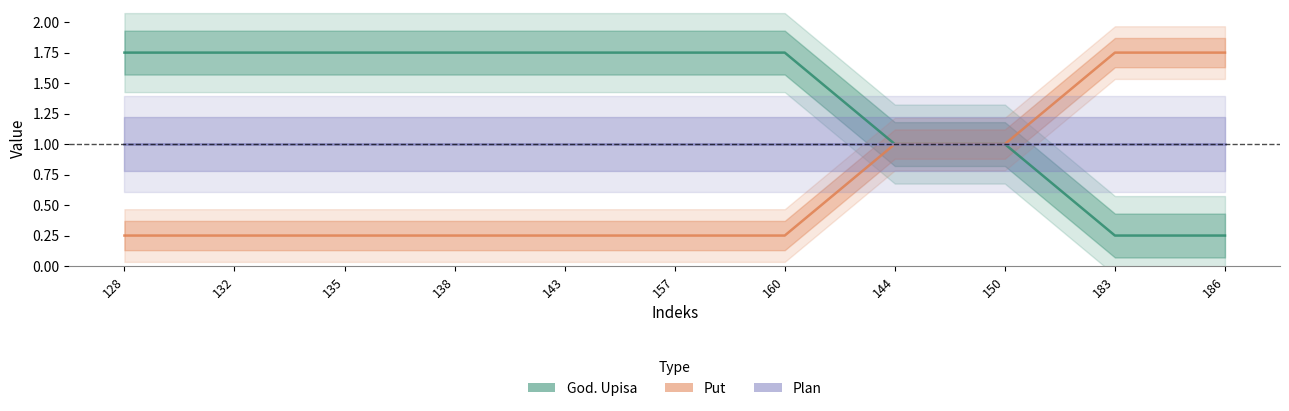

Which series has the largest range (max minus min)?

God. Upisa